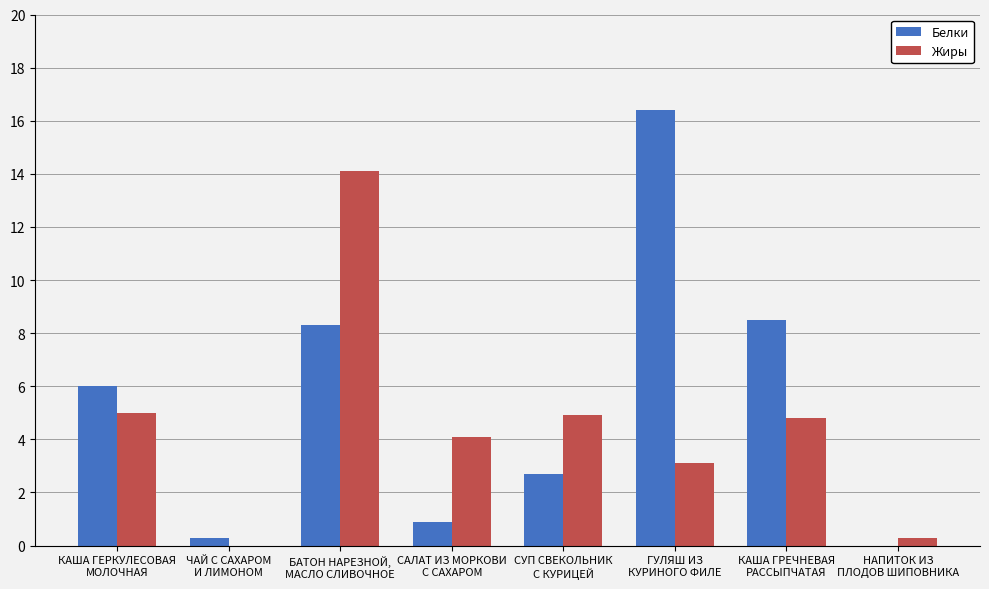

True or false: Белки has a value of 0.0 at НАПИТОК ИЗ
ПЛОДОВ ШИПОВНИКА.

True